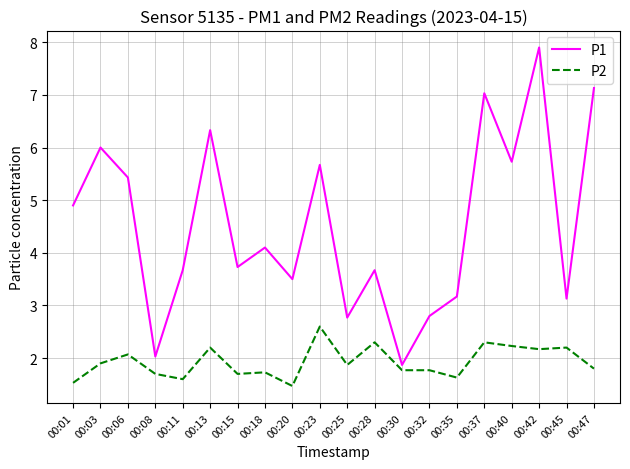

What is the sum of the P1 values at 00:32 and 00:08?

4.8